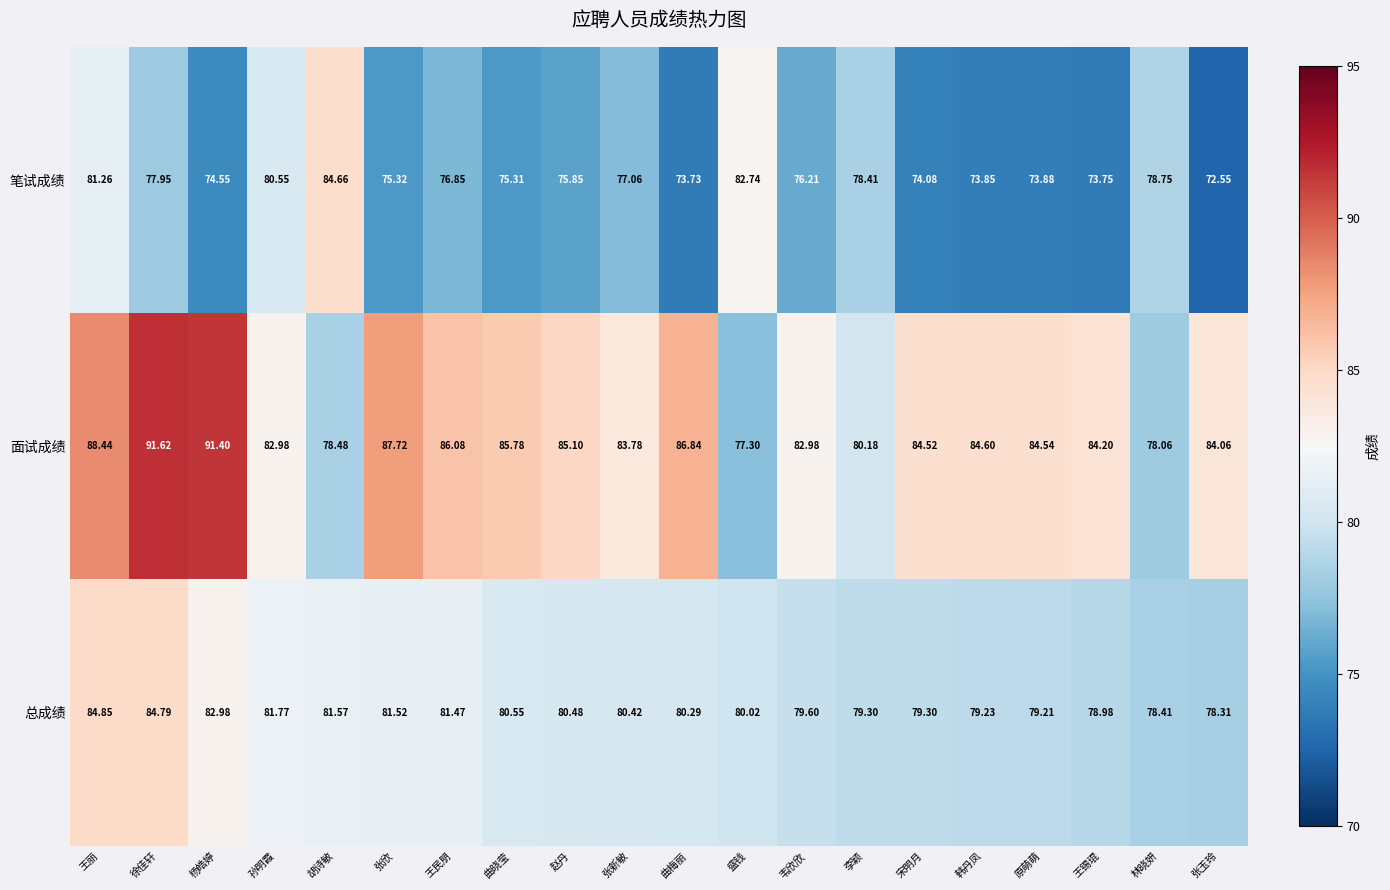

Where does the 总成绩 series first go above 80?

王丽